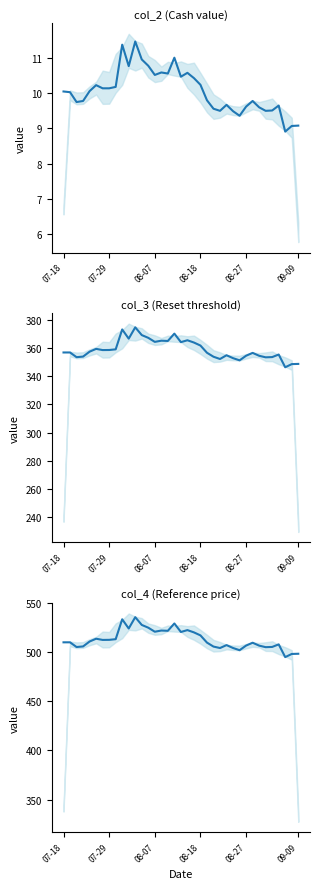

At which category does Reset threshold reach its first local peak?

07-29